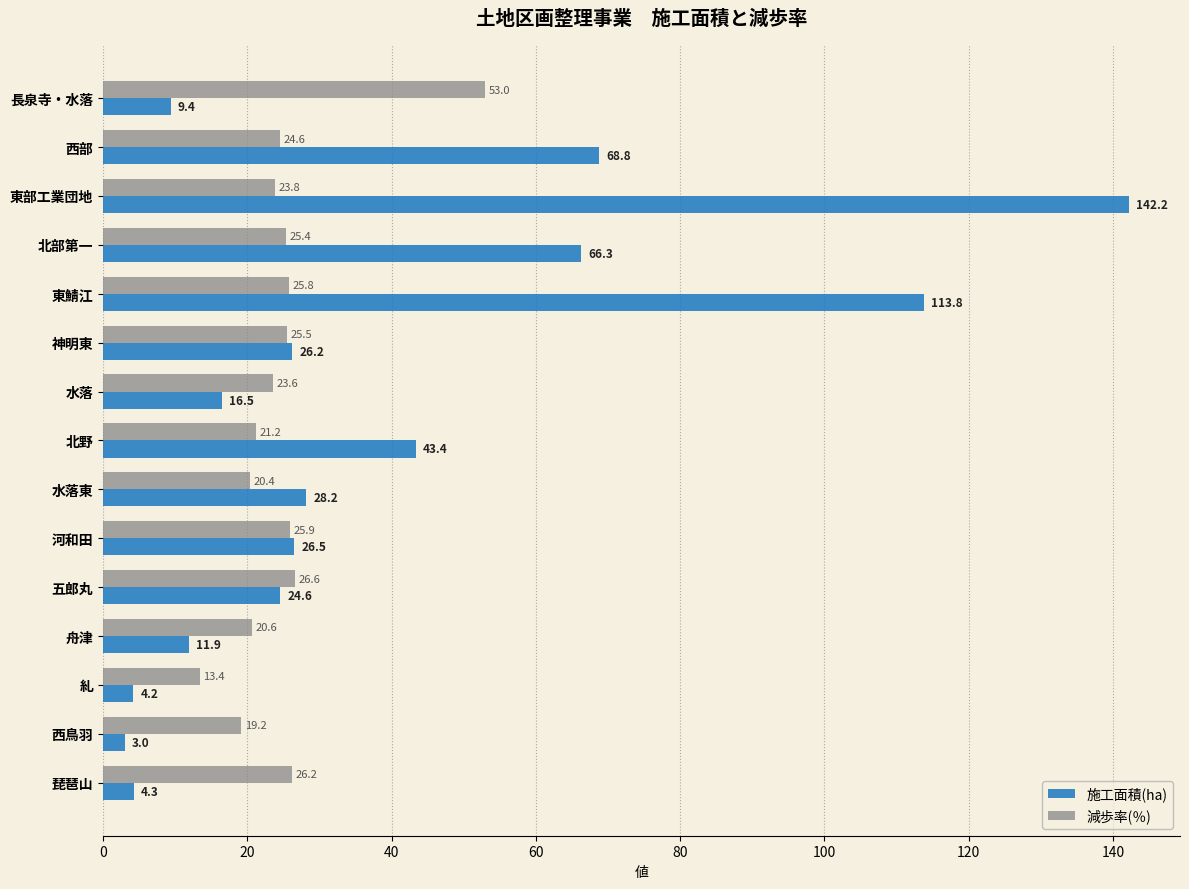

The 施工面積(ha) series shows 43.4 at 北野. True or false?

True